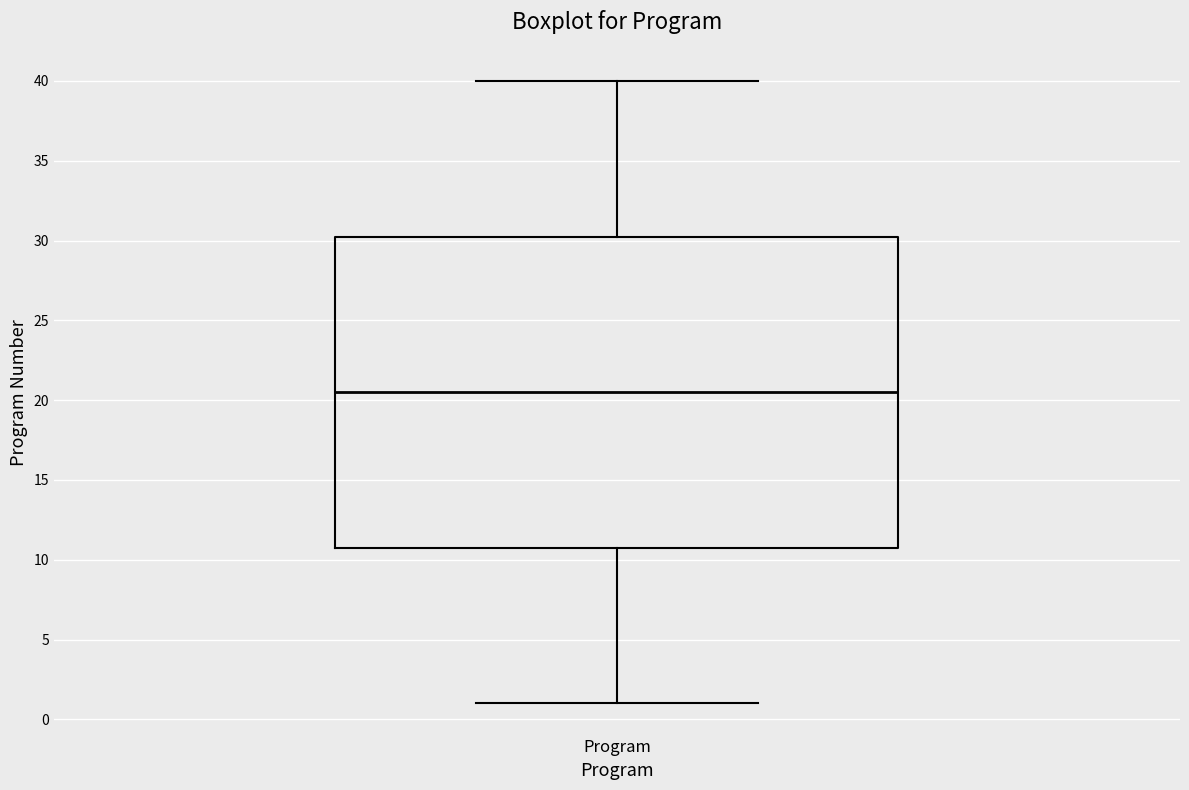

Read this box plot against the y-axis: the position of the median line, the range covered by the box, and the ends of both whiskers. The values are not printed on the chart, so give them approximately, as read against the axis.

median 20.5, box 11.0 to 30.5, whiskers 1.0 to 40.0